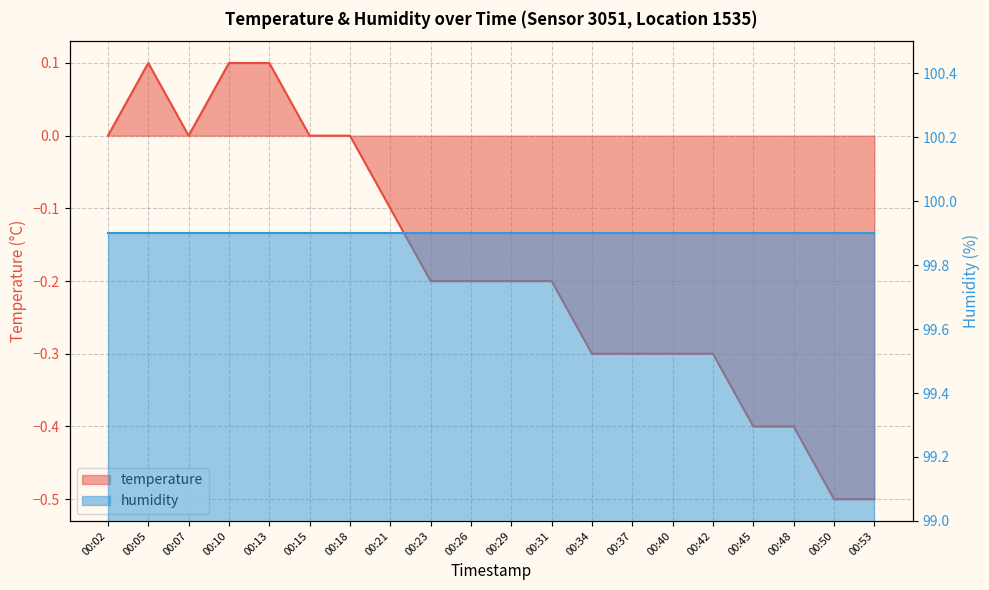

How many data points are less than 0?

13